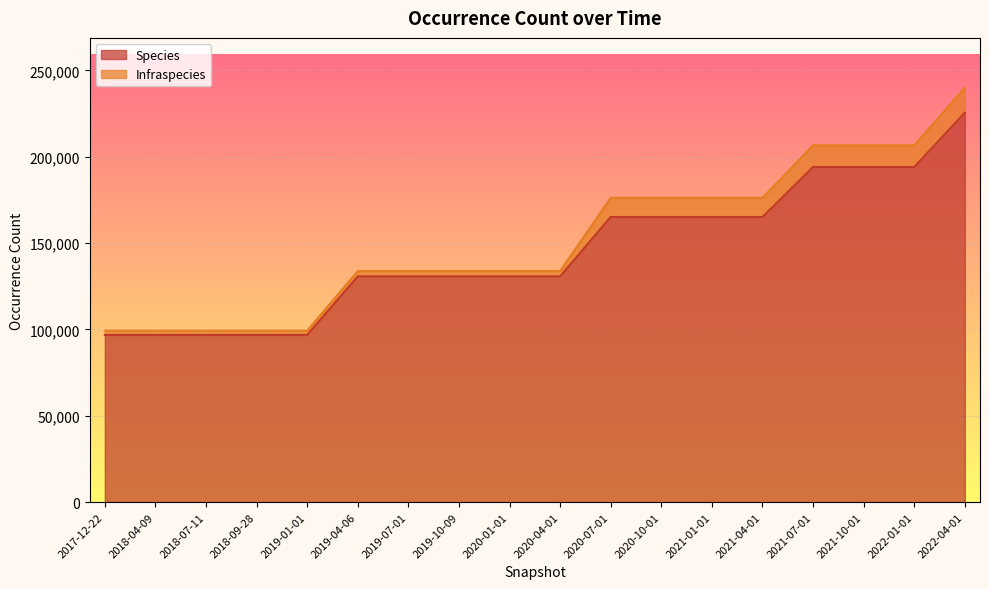

Is it true that the value at 2020-07-01 is 165120?

True